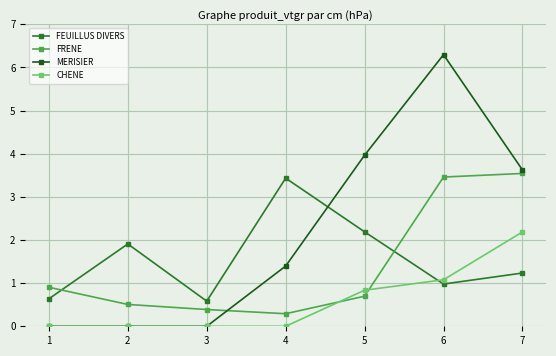

How many times do MERISIER and FRENE cross each other?

1